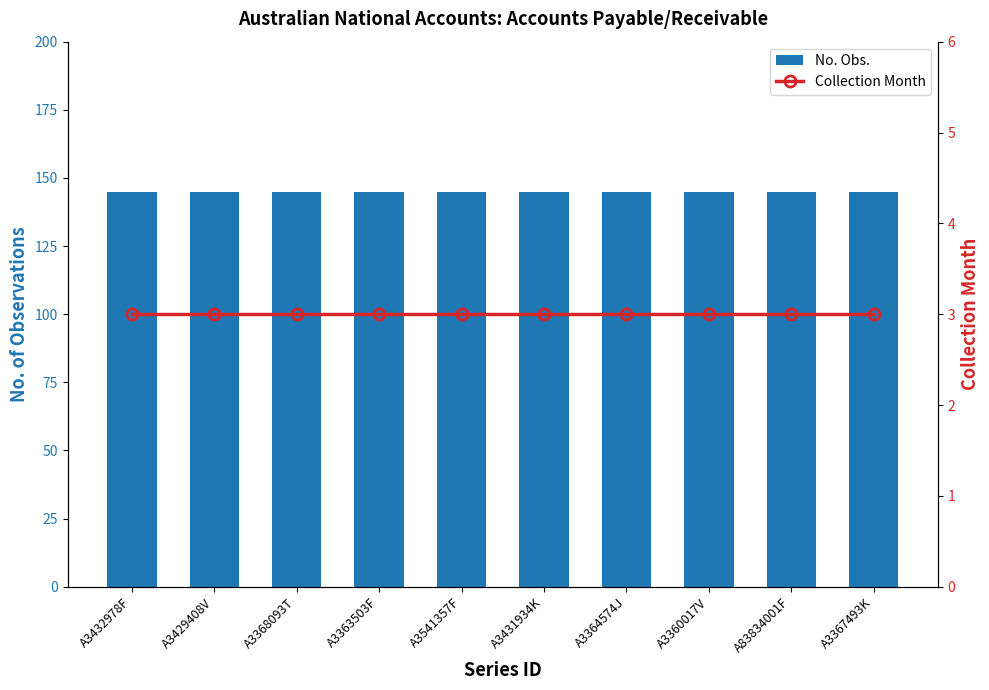

How many groups of bars are there?

10